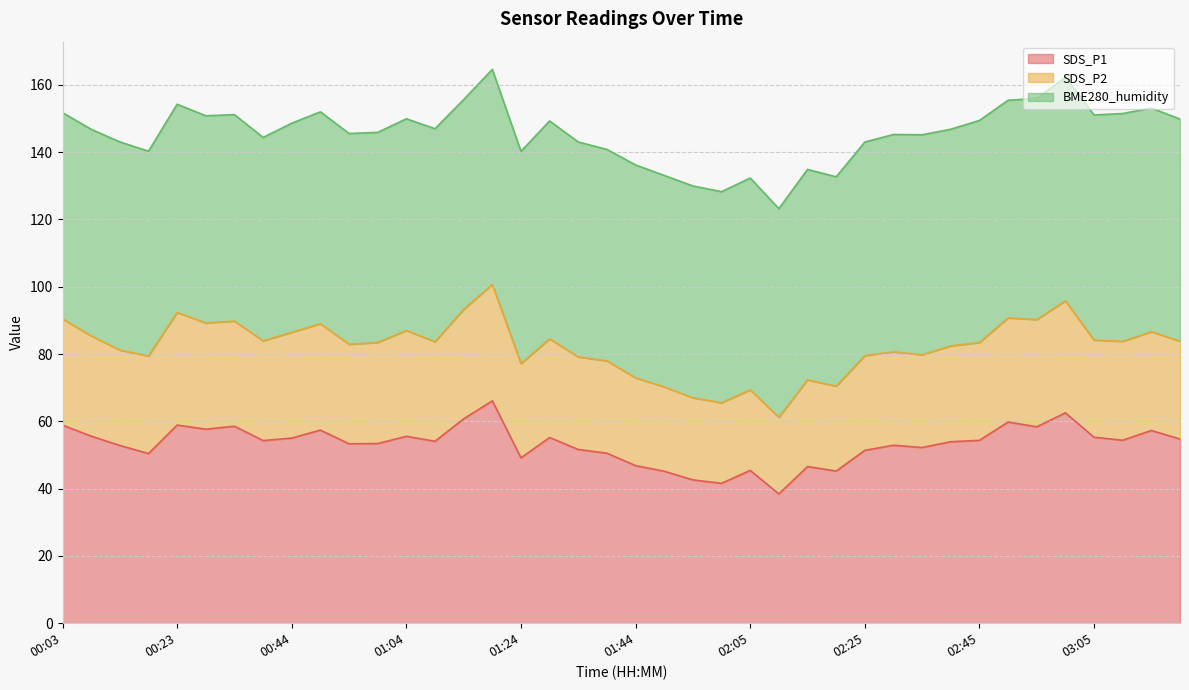

What is the minimum value for SDS_P1?

38.4